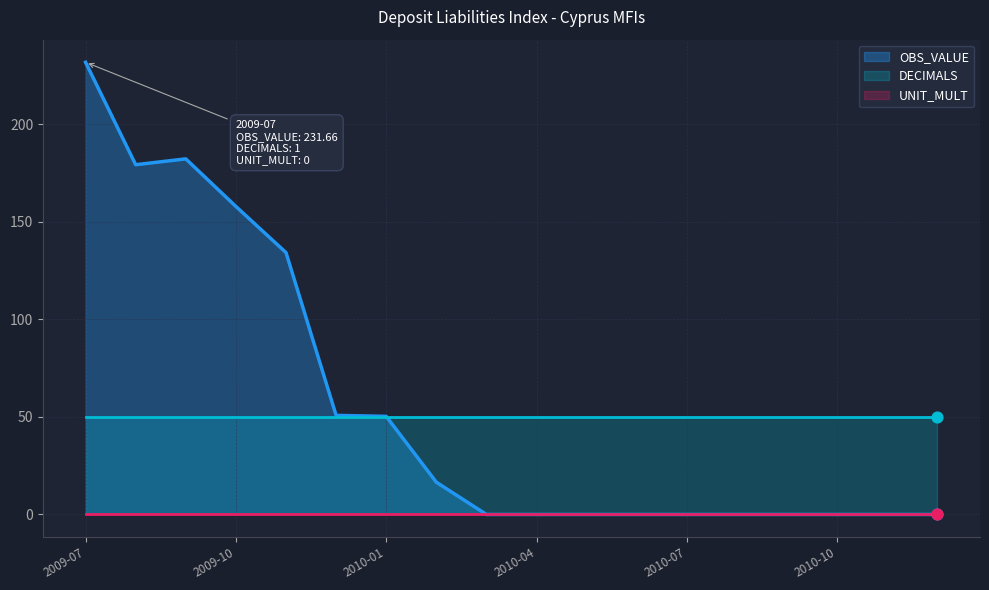

Which series has the largest Y range (max minus min)?

OBS_VALUE